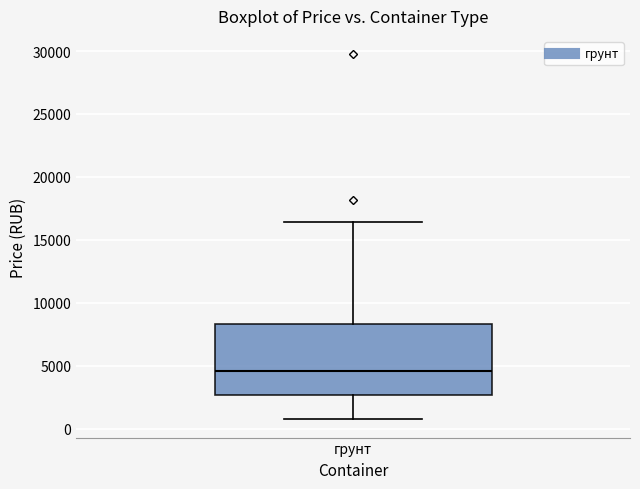

Where is the upper edge of the box for грунт on the y-axis? The values are not printed on the chart, so give them approximately, as read against the axis.

8500